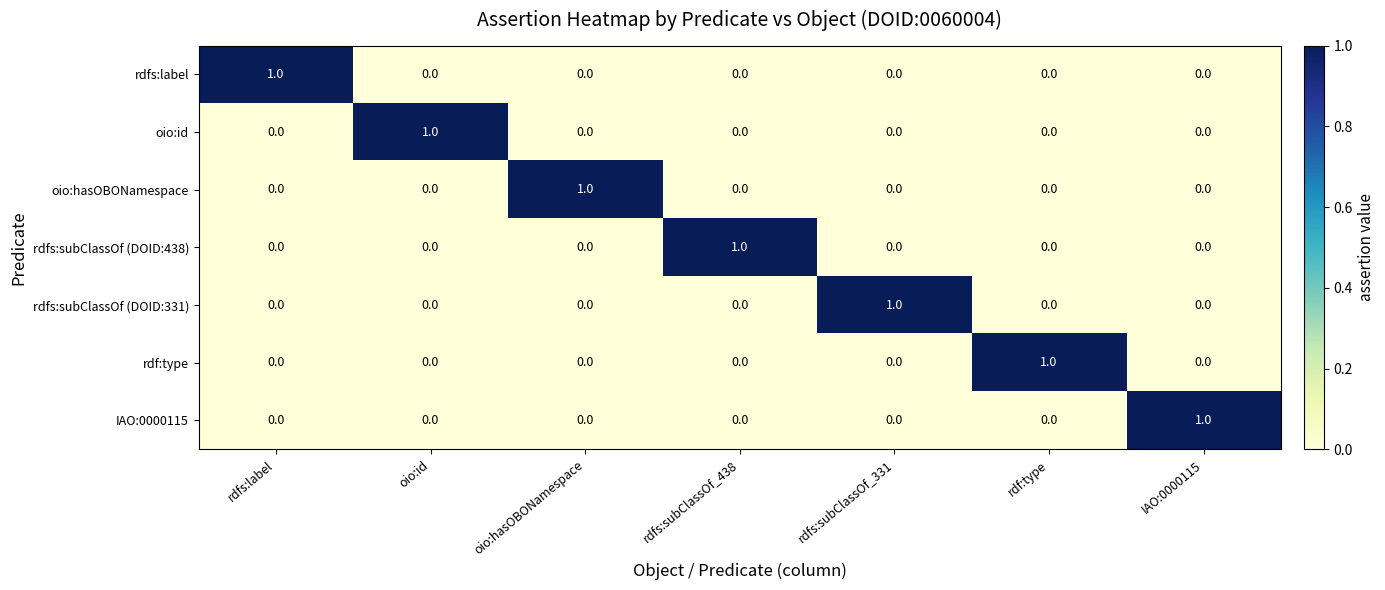

At how many categories does at least one series exceed 0?

7